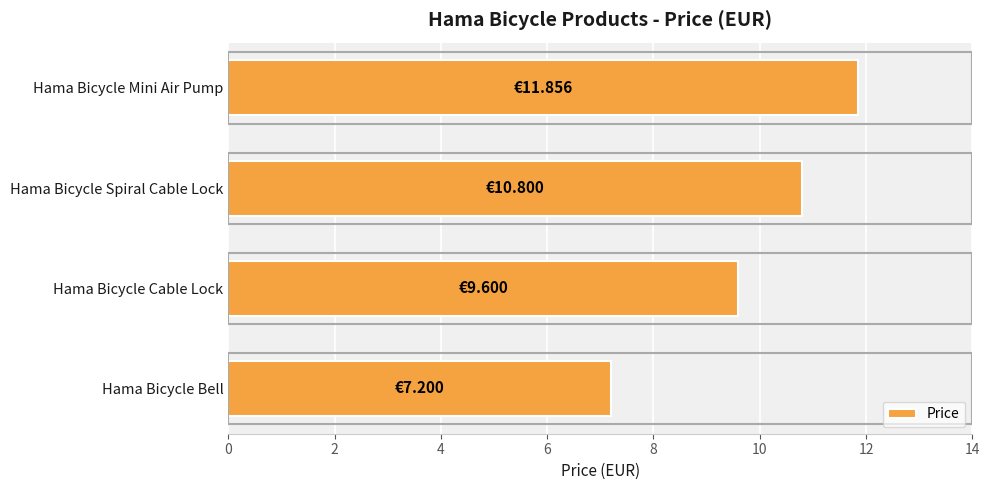

What is the change in value from Hama Bicycle Spiral Cable Lock to Hama Bicycle Mini Air Pump?

+1.1